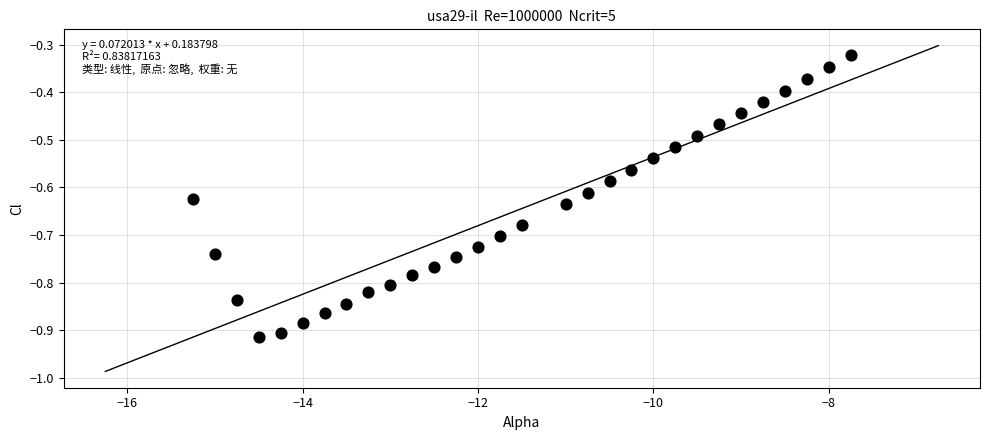

What is the range of Y values (max minus min)?

0.6